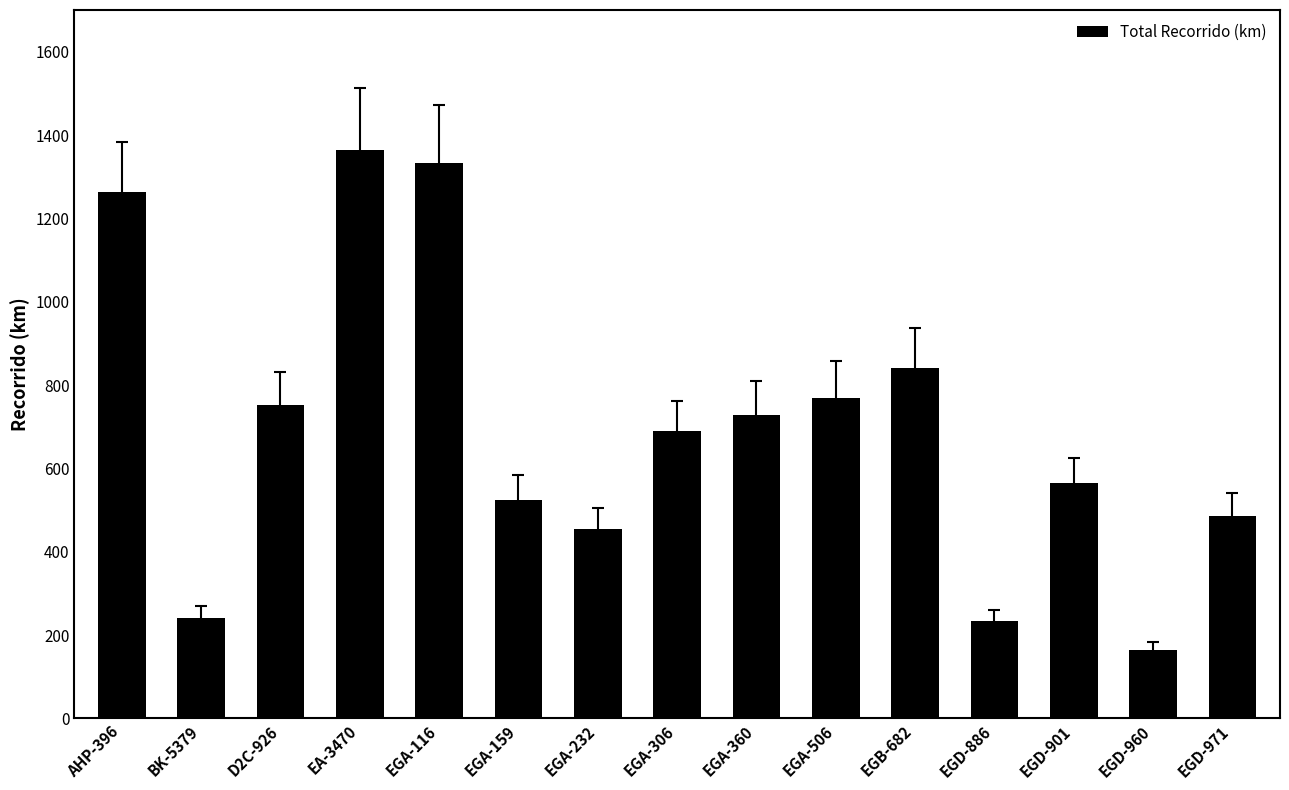

What is the maximum value shown in the chart?

1364